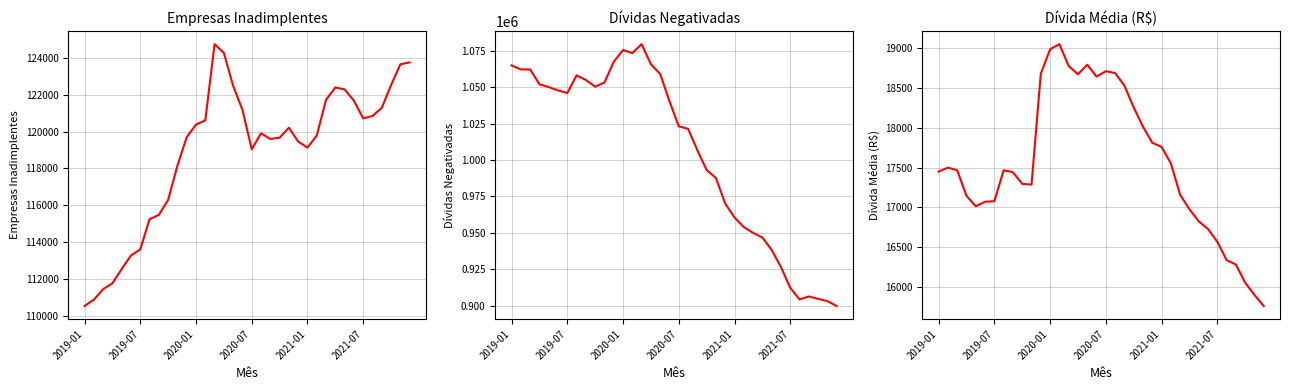

Count the number of categories in the chart.

36